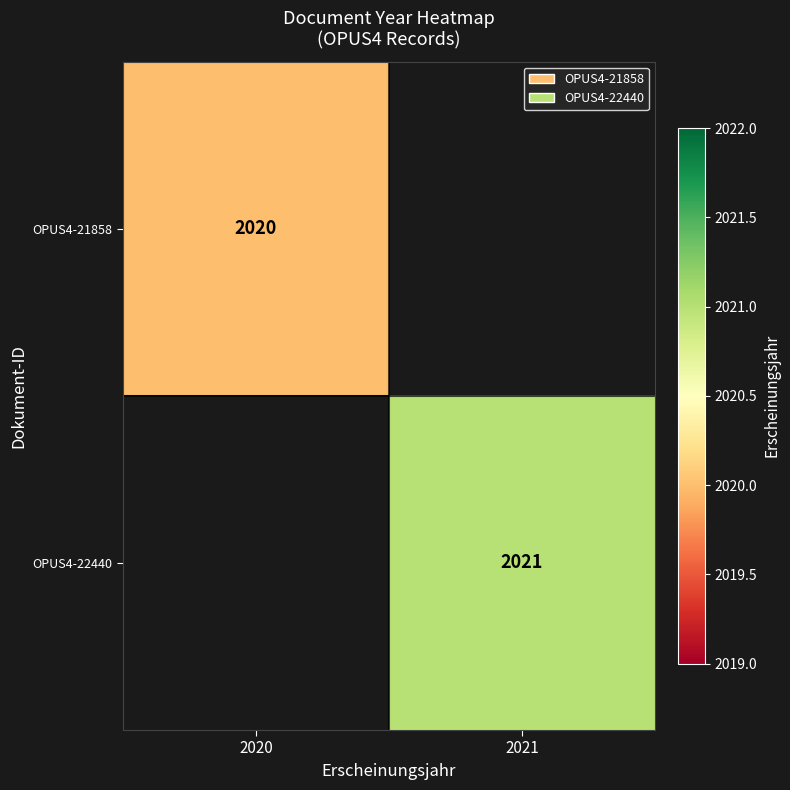

What is the maximum value shown in the chart?

2021.0